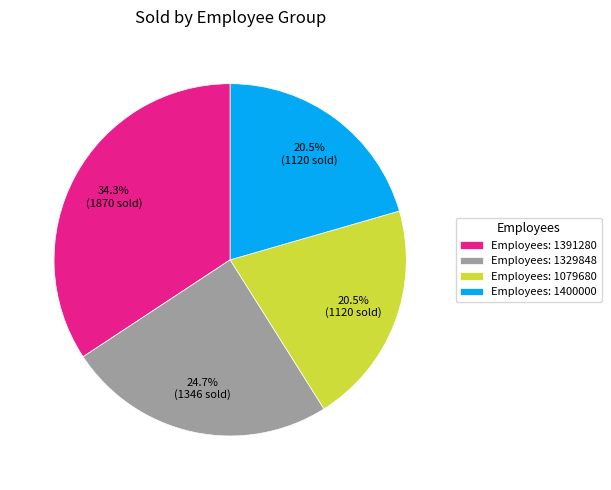

Which slice is the largest?

Employees: 1391280